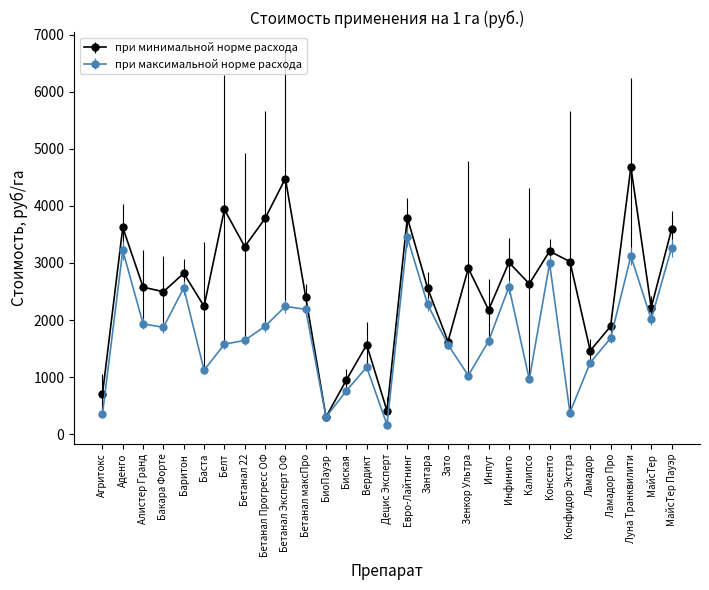

At which category does the chart reach its peak across all series?

Луна Транквилити